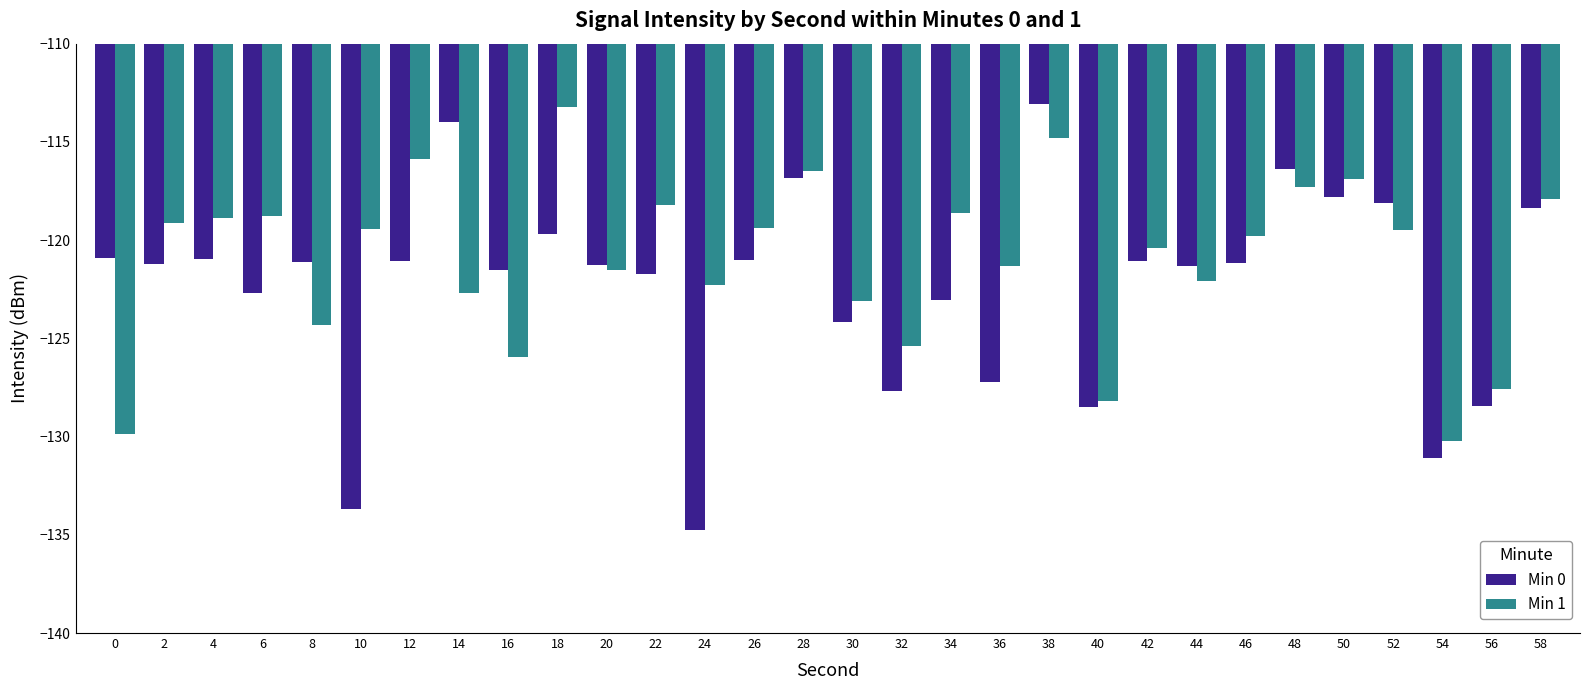

Between 20 and 48, which series saw the biggest shift?

Min 0